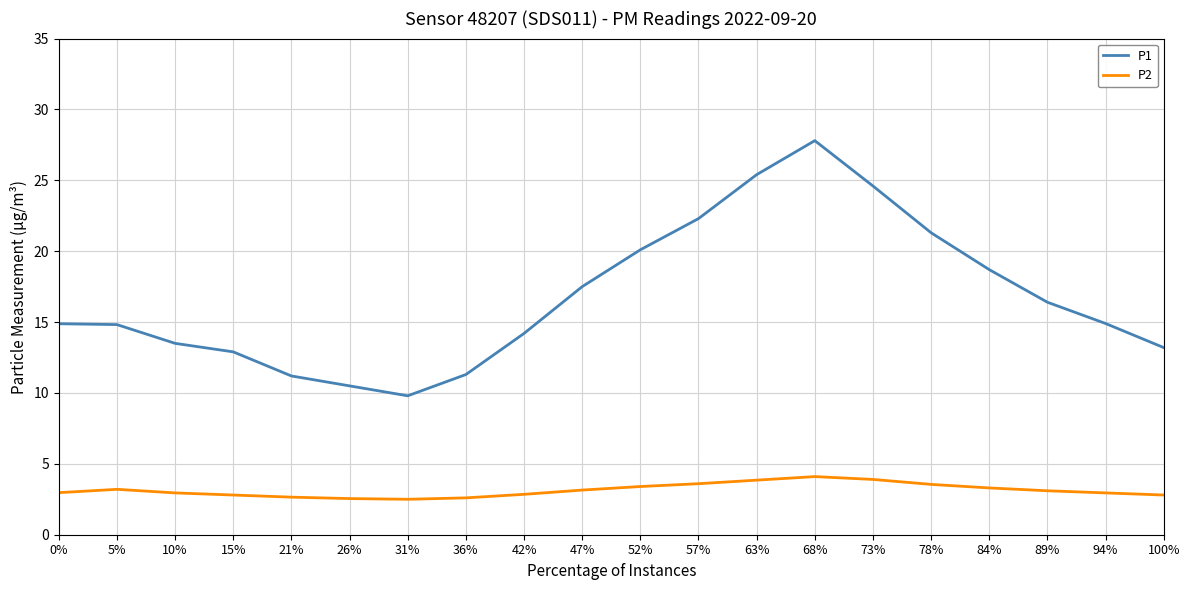

True or false: P2 and P1 cross at least once.

False